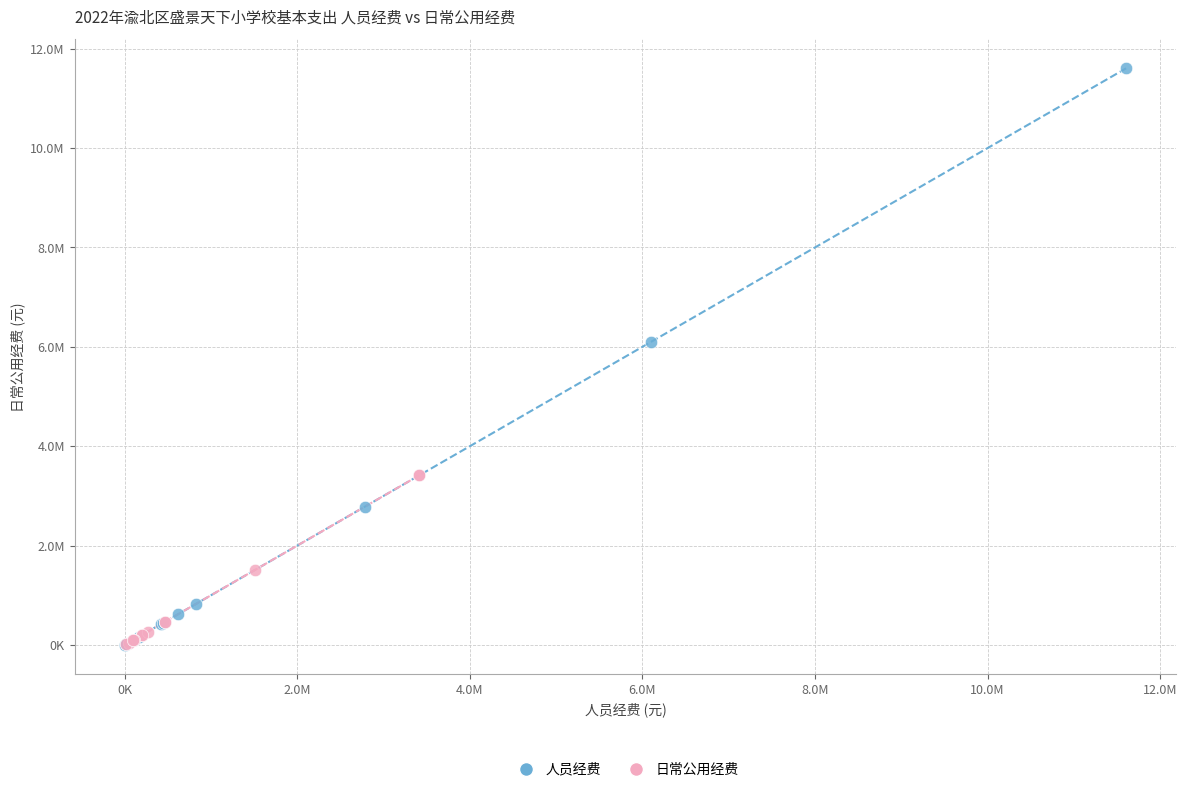

Which series contains the highest Y value?

人员经费